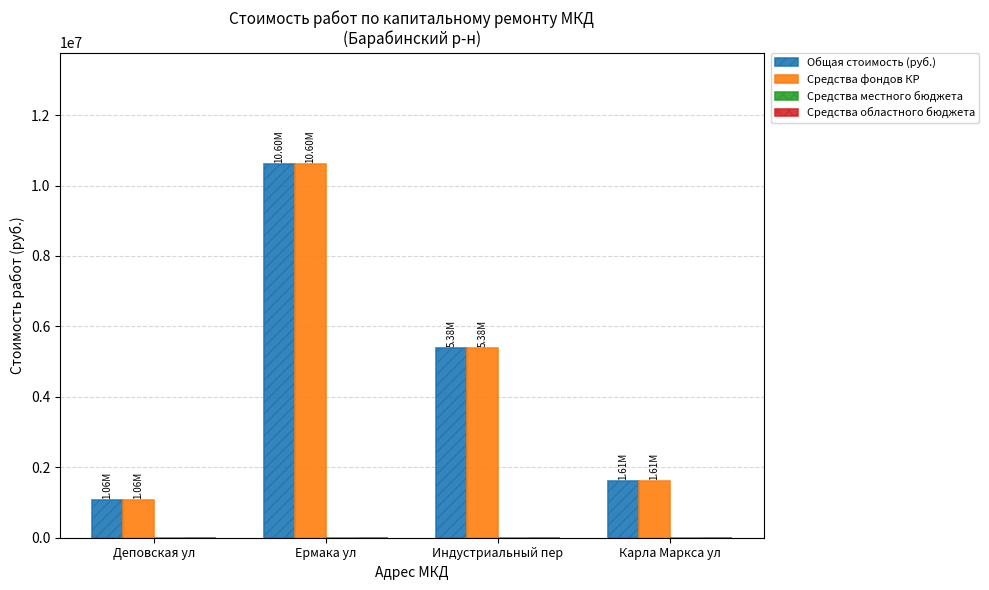

What position from the left is Карла Маркса ул?

4